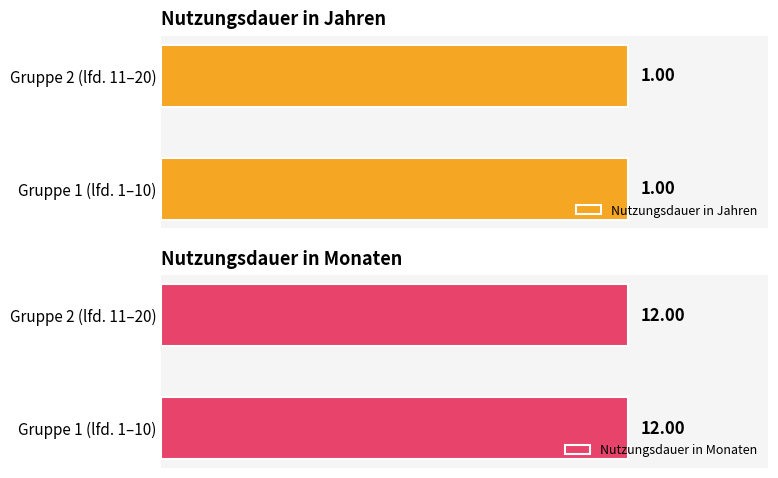

Which series has the largest total across all categories?

Nutzungsdauer in Monaten